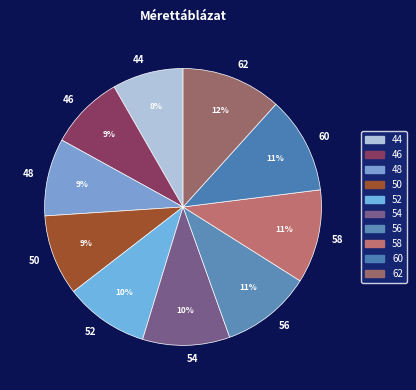

How many slices are in this pie chart?

10